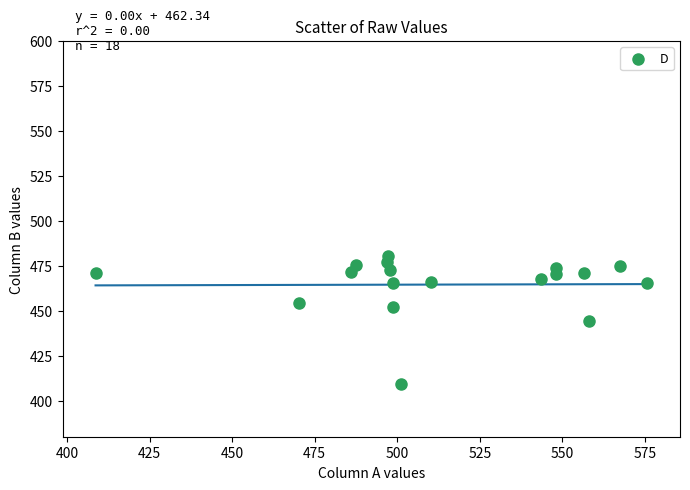

What is the range of Y values (max minus min)?

71.3